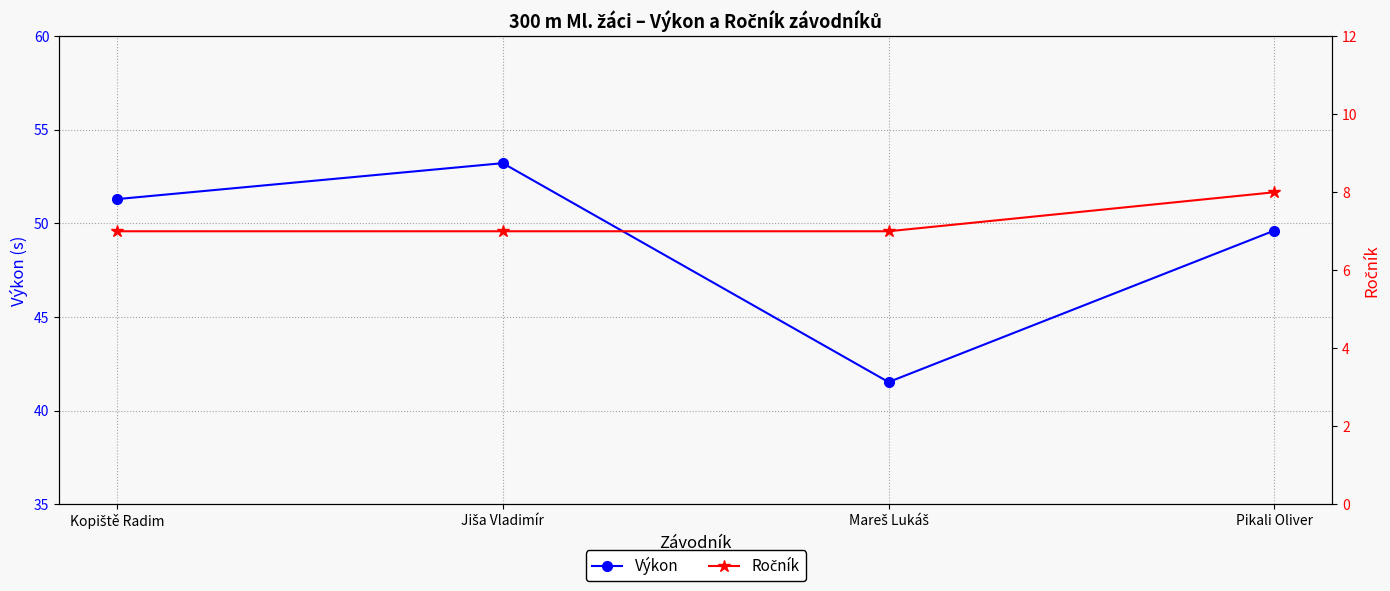

List the labels in order of Ročník value, smallest first.

Kopiště Radim, Jiša Vladimír, Mareš Lukáš, Pikali Oliver